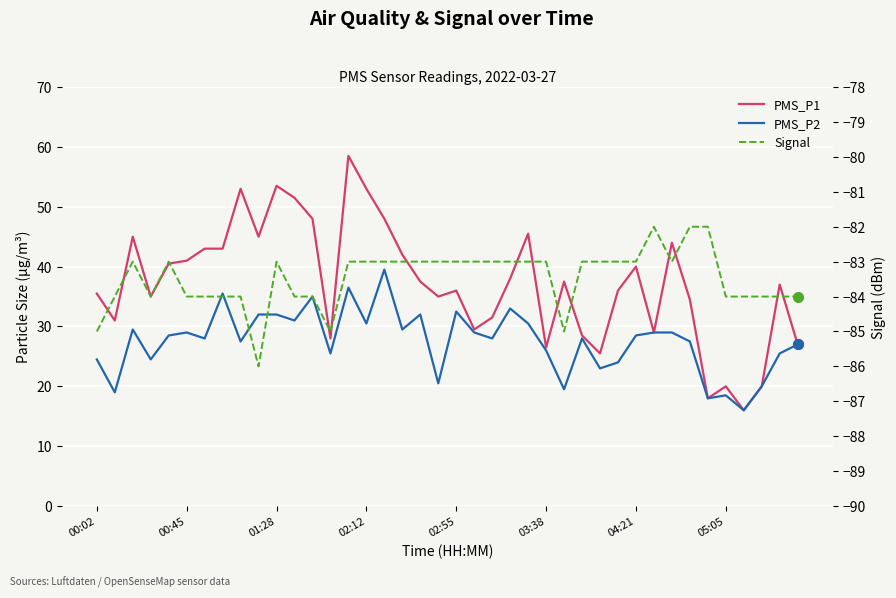

Where is PMS_P2 nearest to the value 27?

39